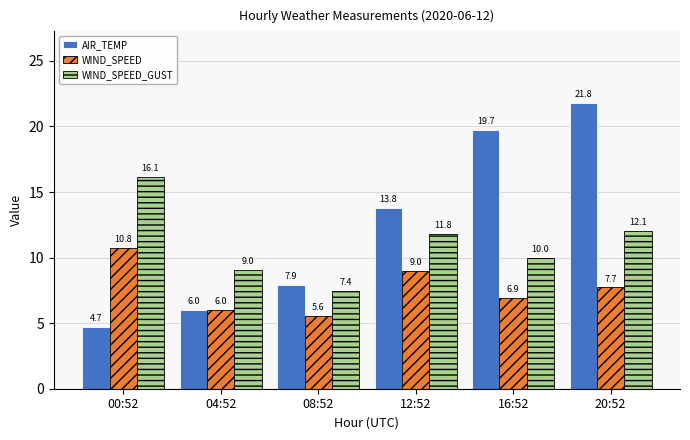

What position from the left is 04:52?

2